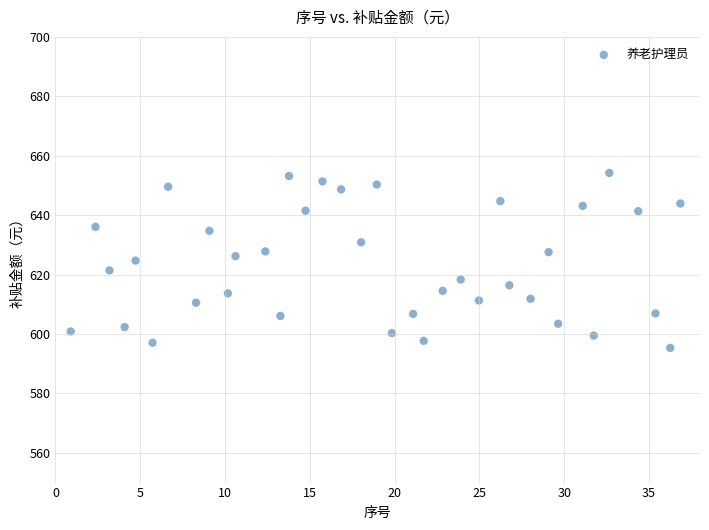

What is the range of Y values (max minus min)?

58.9